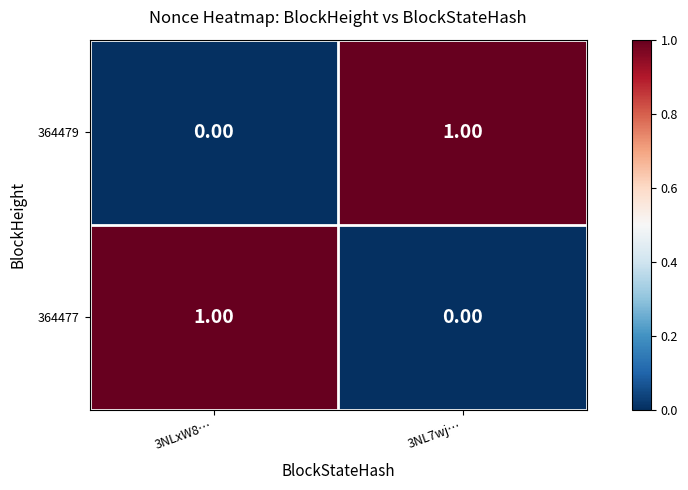

At 3NLxW8…, list the series in order from largest to smallest.

364477, 364479